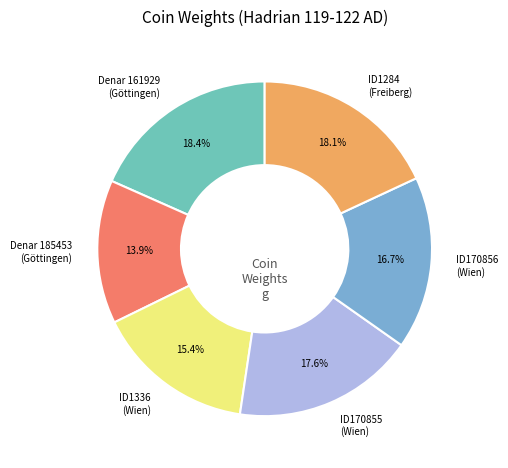

Which slice is the smallest?

Denar 185453 (Göttingen)